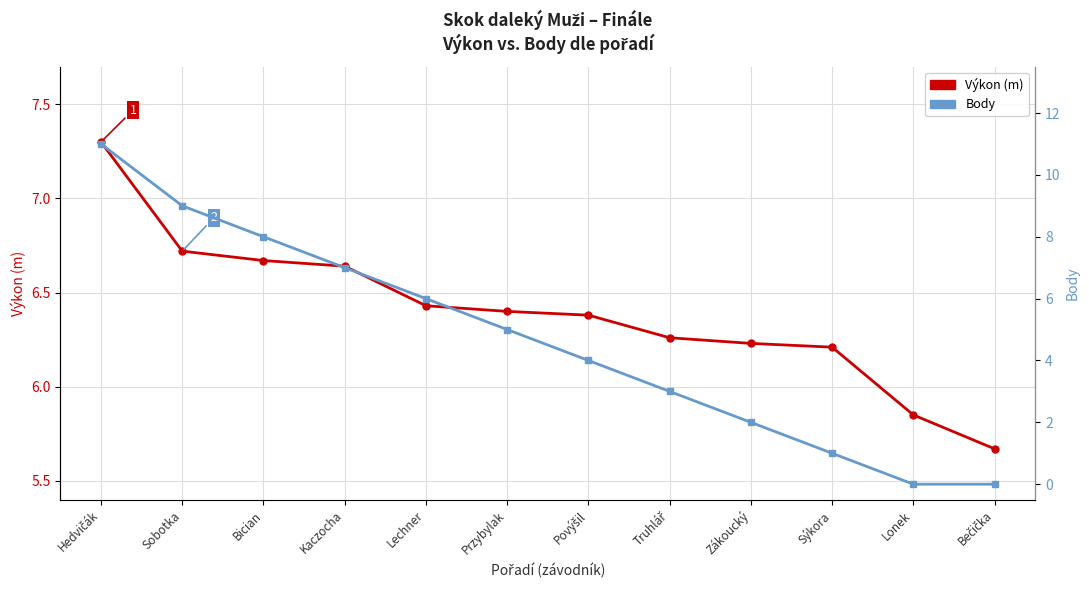

What are all the series names shown in the legend?

Výkon (m), Body